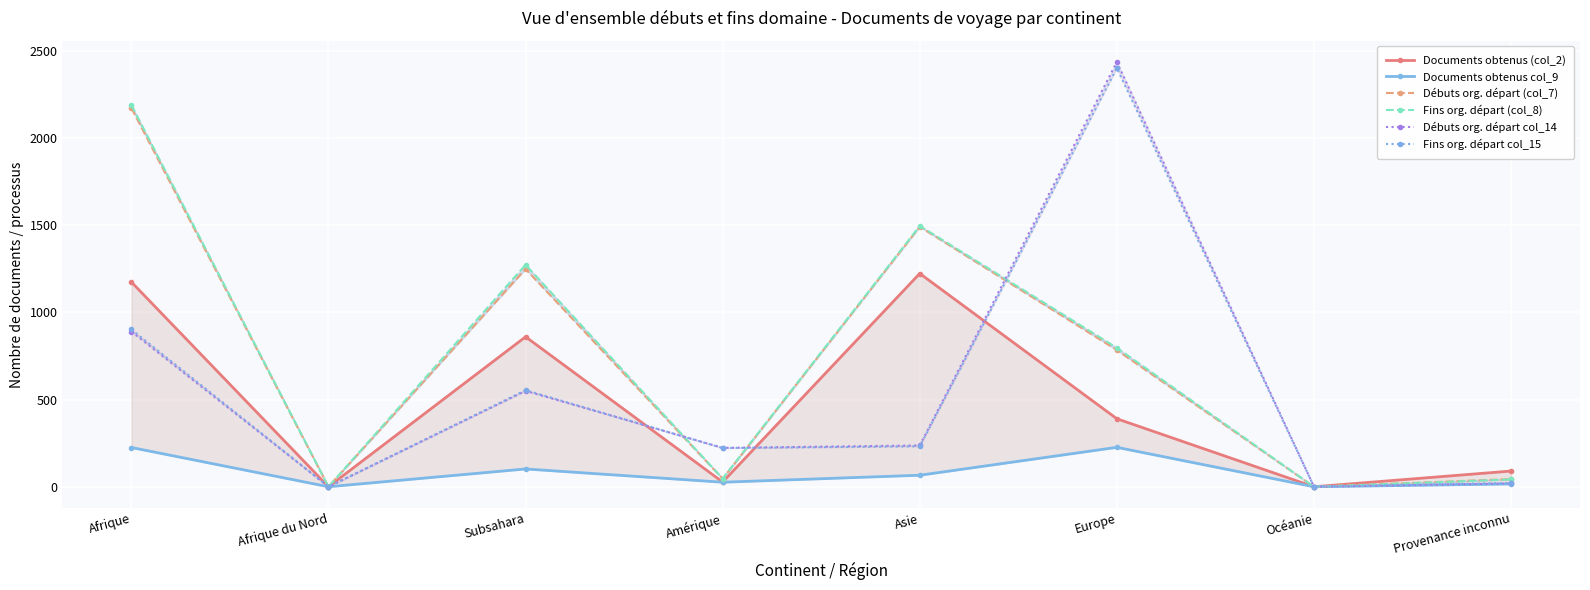

Which series ends up on top after the final intersection of Documents obtenus (col_2) and Débuts org. départ col_14?

Débuts org. départ col_14